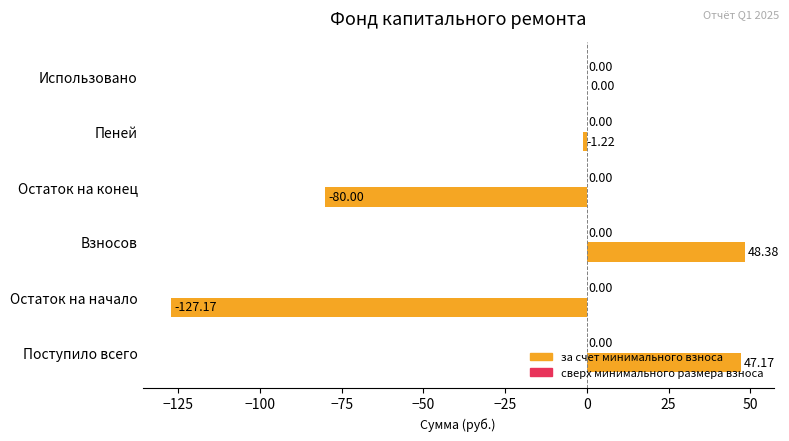

What is the sum of the values at Поступило всего and Остаток на конец?

-32.8